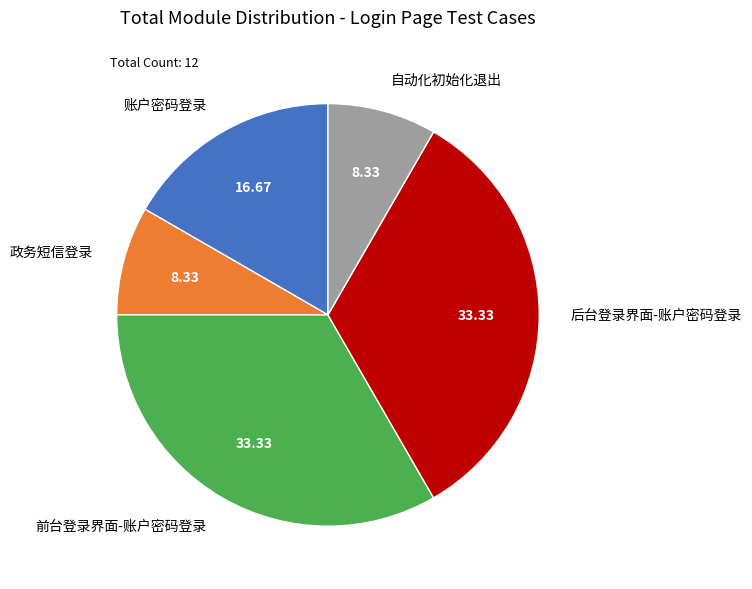

Which has a higher value, 自动化初始化退出 or 前台登录界面-账户密码登录?

前台登录界面-账户密码登录